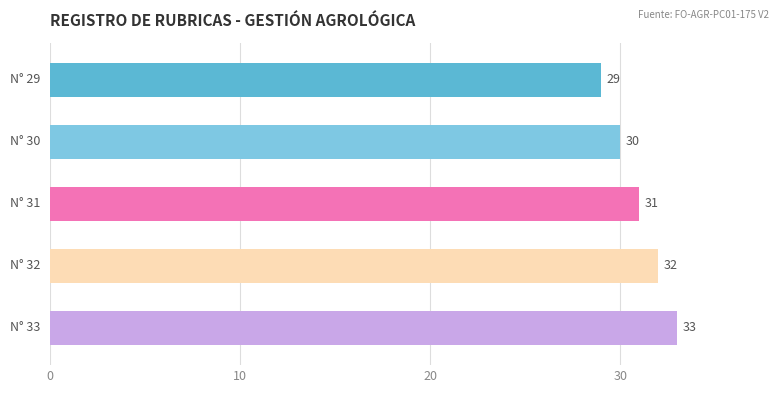

Count the values in the range 30 to 32.

3